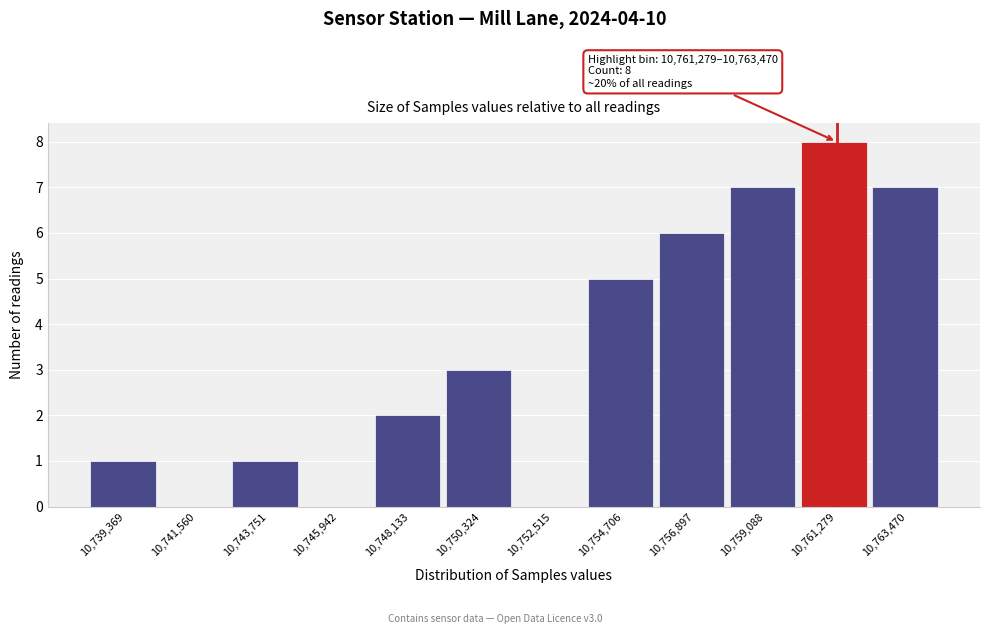

Reading left to right, list all the values displayed in this chart.

10,739,369=1	10,741,560=0	10,743,751=1	10,745,942=0	10,748,133=2	10,750,324=3	10,752,515=0	10,754,706=5	10,756,897=6	10,759,088=7	10,761,279=8	10,763,470=7